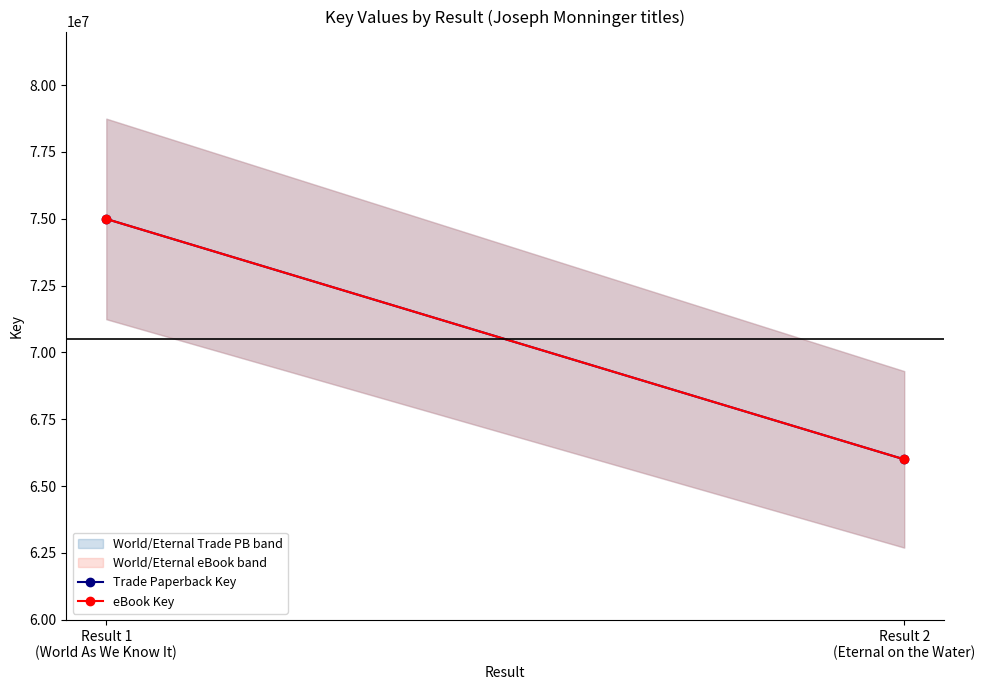

At which category is the sum across all series the highest?

Result 1
(World As We Know It)